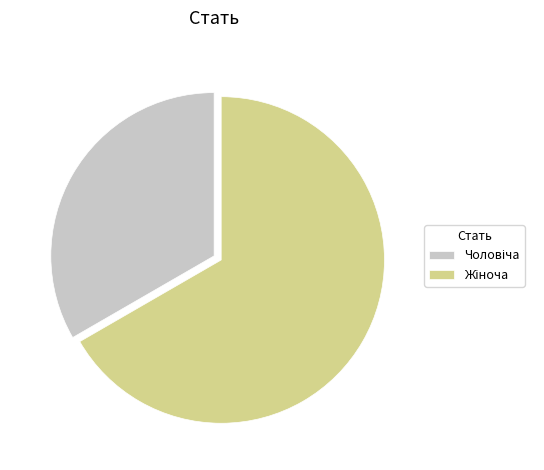

Is there any slice that represents more than half of the pie?

Yes